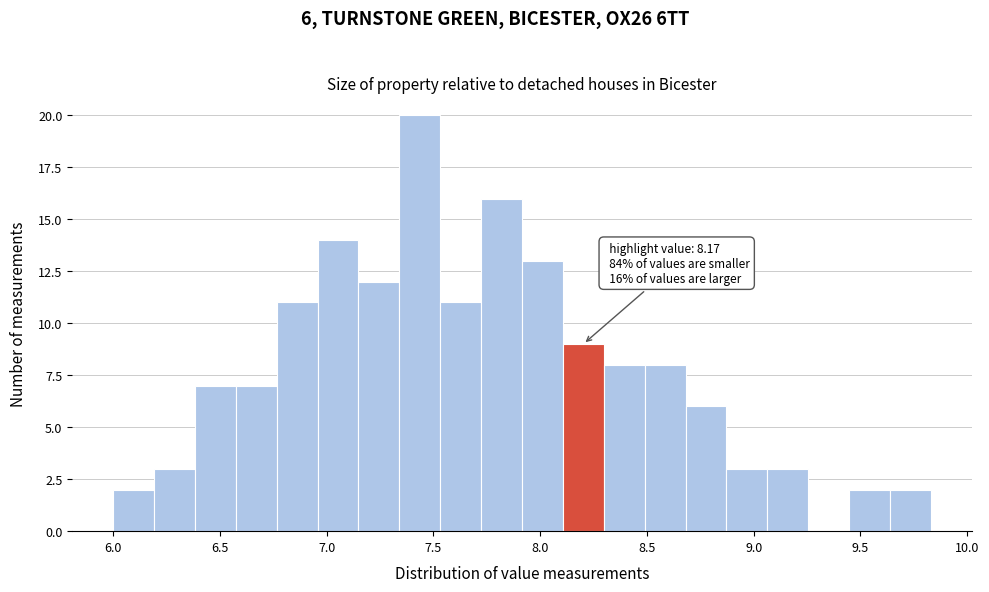

Read against the x-axis, roughly where is the centre of the tallest bar?

7.45